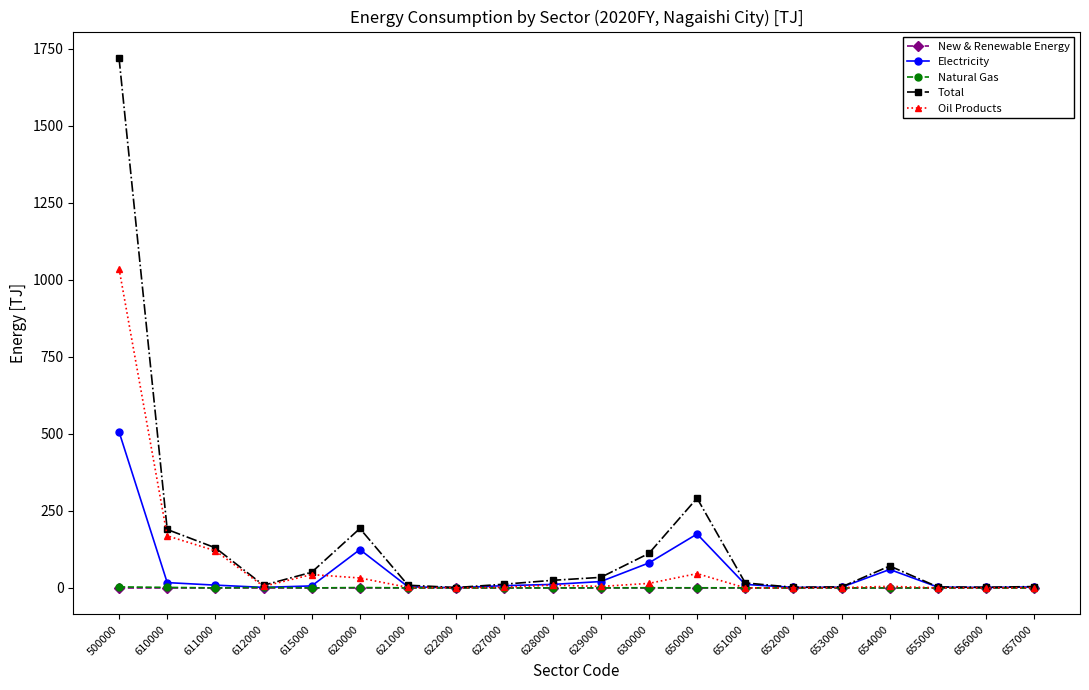

What are all the series names shown in the legend?

New & Renewable Energy, Electricity, Natural Gas, Total, Oil Products